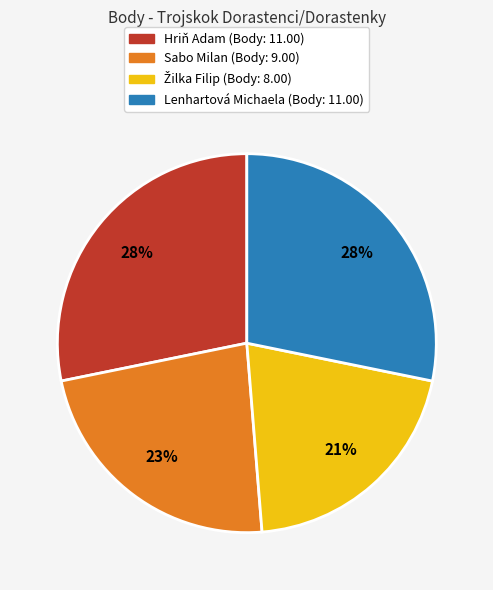

To the nearest percent, what is the average slice percentage?

25%